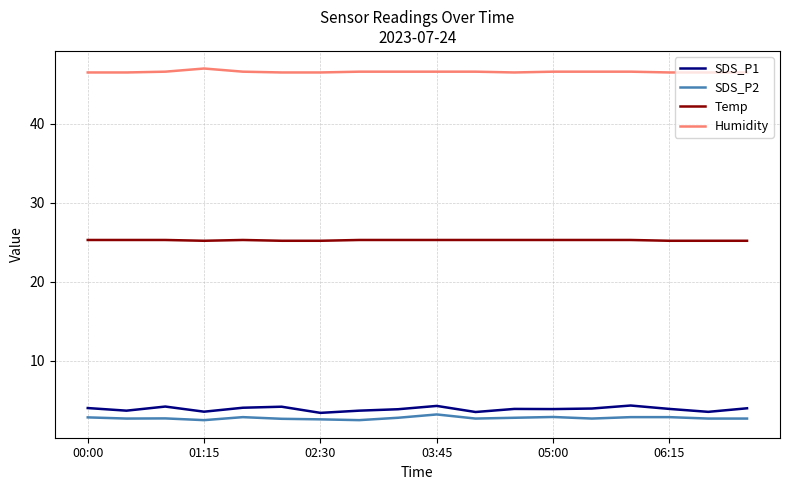

True or false: SDS_P2 and Humidity intersect in this chart.

False